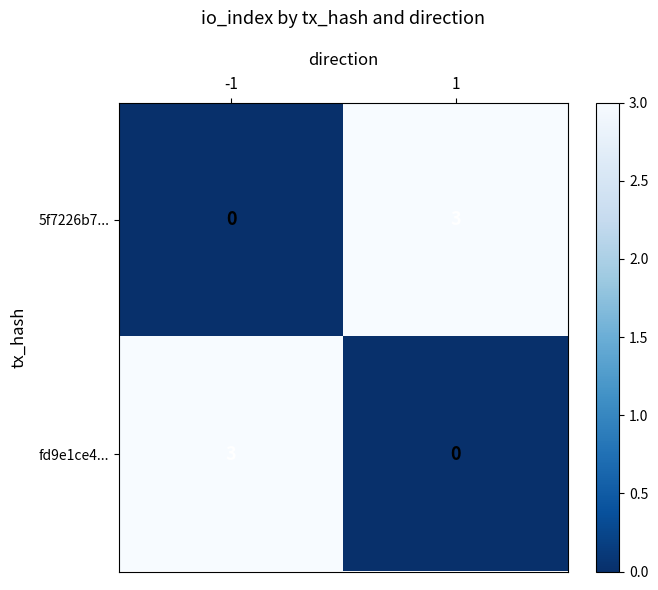

Reading left to right, what are all the values shown in this chart?

5f7226b7...: 0	3
fd9e1ce4...: 3	0